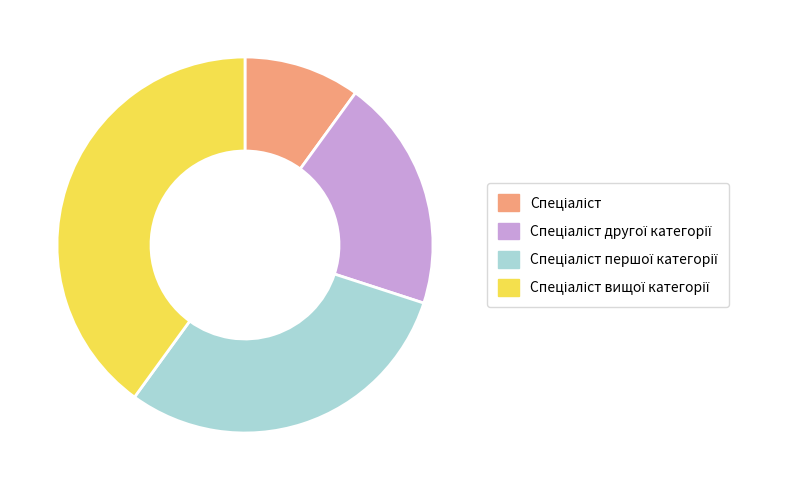

Does any single category account for the majority?

No